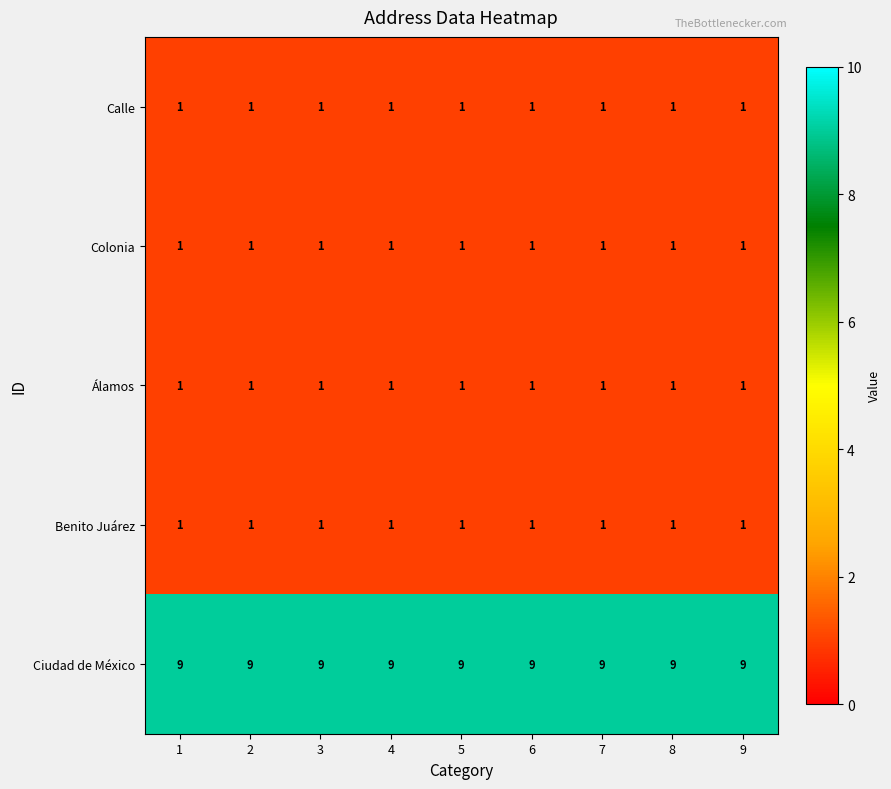

What is the difference between the highest and lowest values at 2?

8